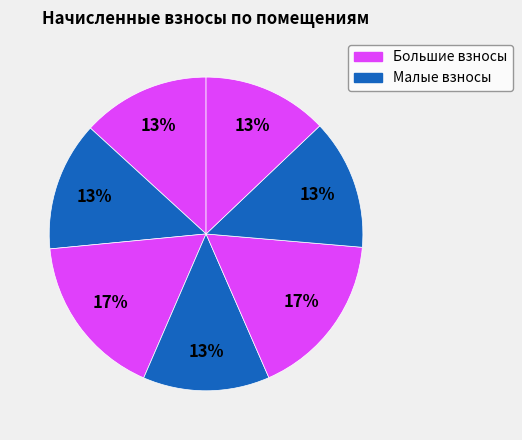

Count the number of slices in the pie.

7